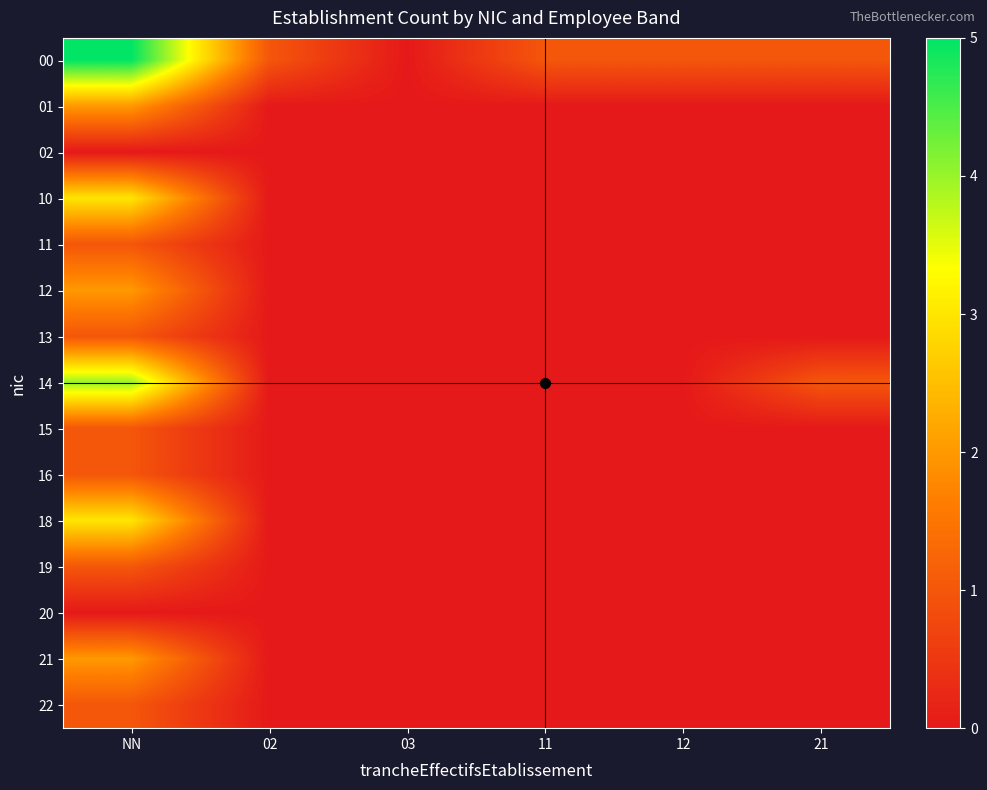

Reading left to right, extract all data points from this chart.

00: NN=5	02=1	03=0	11=1	12=1	21=1
01: NN=2	02=0	03=0	11=0	12=0	21=0
02: NN=0	02=0	03=0	11=0	12=0	21=0
10: NN=3	02=0	03=0	11=0	12=0	21=0
11: NN=1	02=0	03=0	11=0	12=0	21=0
12: NN=2	02=0	03=0	11=0	12=0	21=0
13: NN=1	02=0	03=0	11=0	12=0	21=0
14: NN=4	02=0	03=0	11=0	12=0	21=1
15: NN=1	02=0	03=0	11=0	12=0	21=0
16: NN=1	02=0	03=0	11=0	12=0	21=0
18: NN=3	02=0	03=0	11=0	12=0	21=0
19: NN=1	02=0	03=0	11=0	12=0	21=0
20: NN=0	02=0	03=0	11=0	12=0	21=0
21: NN=2	02=0	03=0	11=0	12=0	21=0
22: NN=1	02=0	03=0	11=0	12=0	21=0